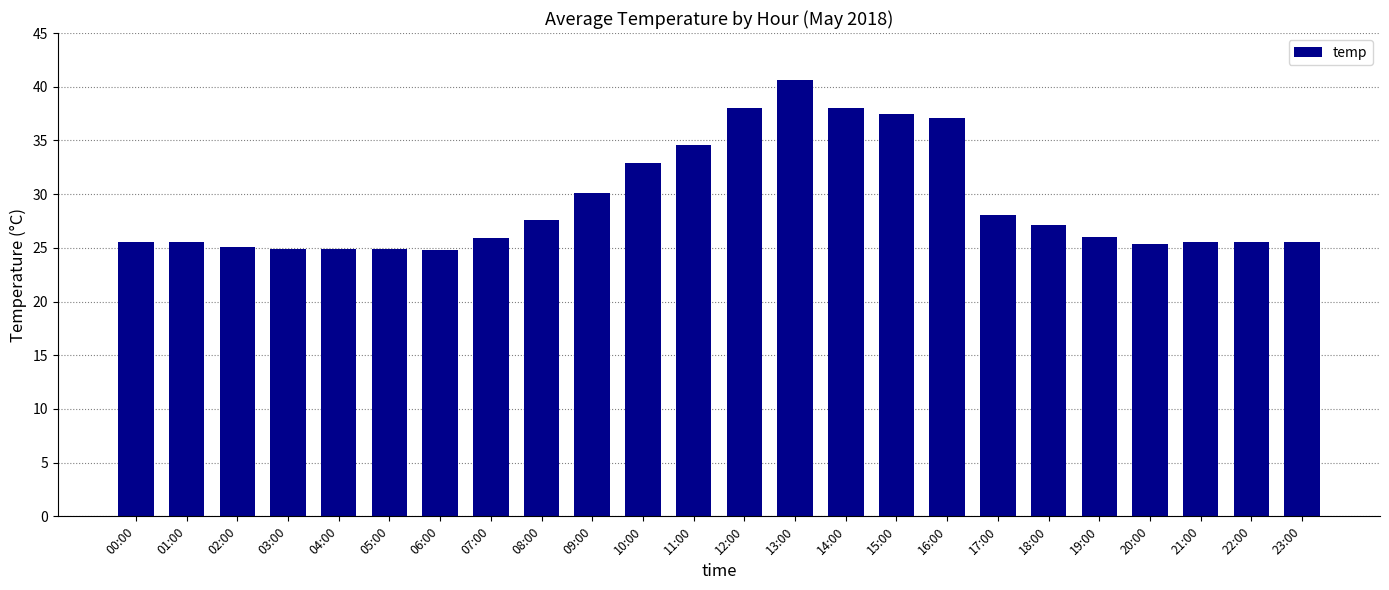

Approximately how many times larger is the value at 09:00 compared to 16:00?

0.8